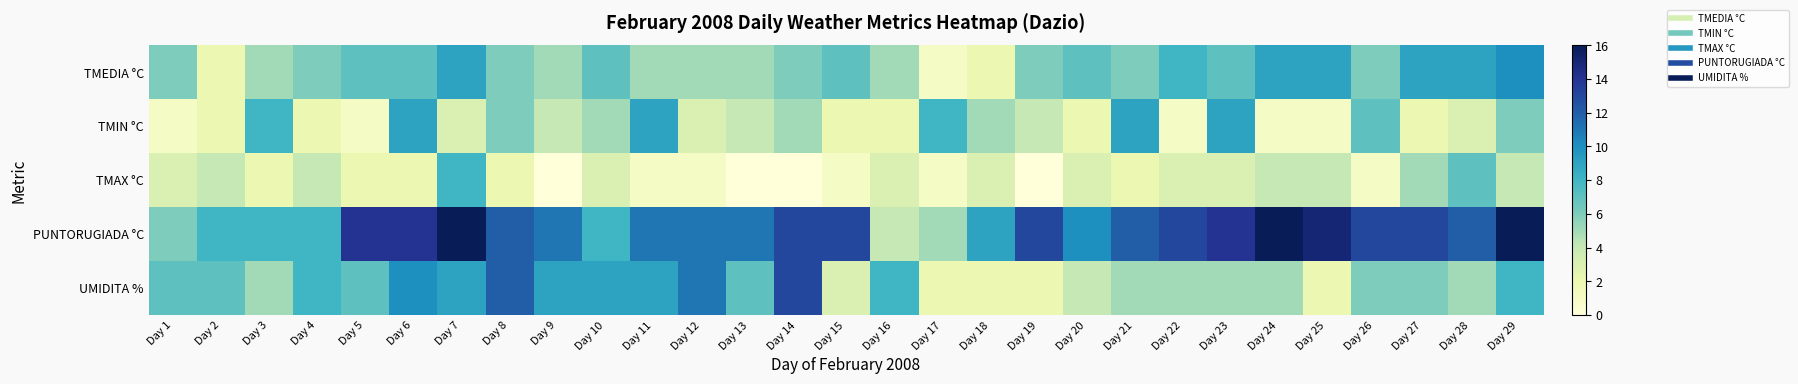

What is the total value across all series at Day 19?

25